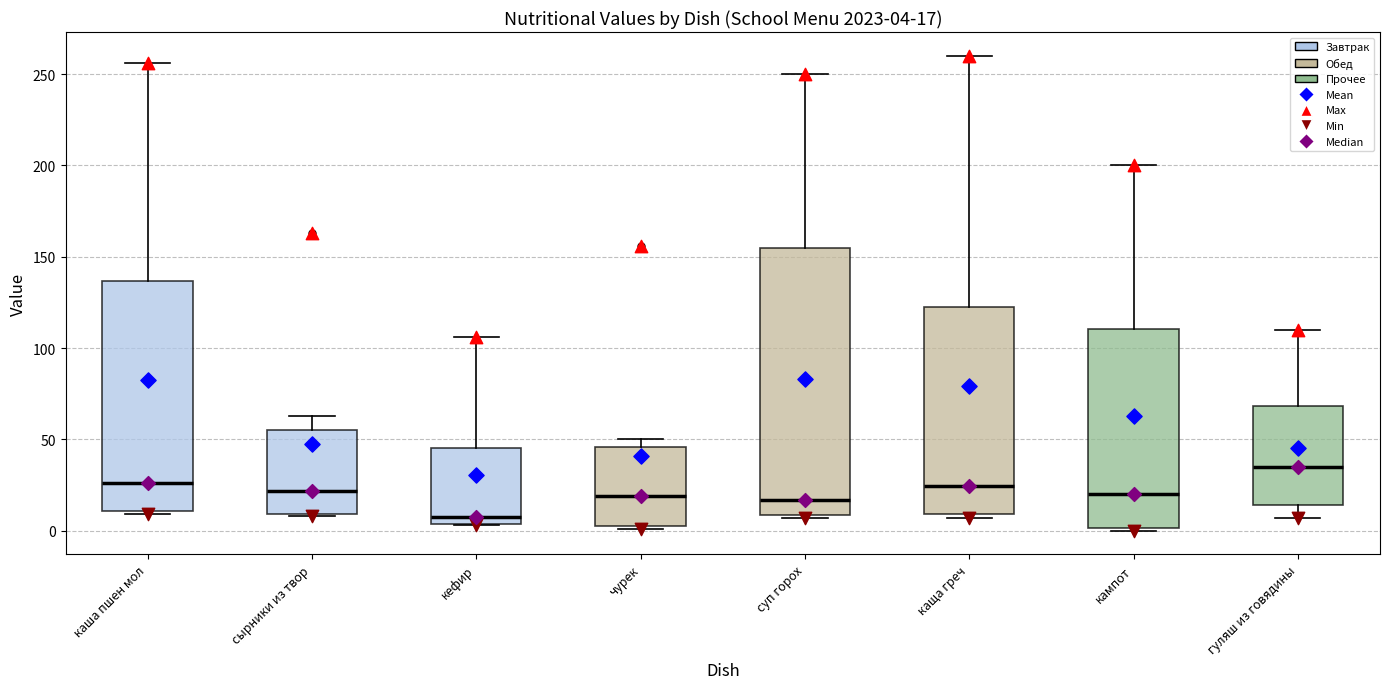

Which box's median line is the lowest?

кефир